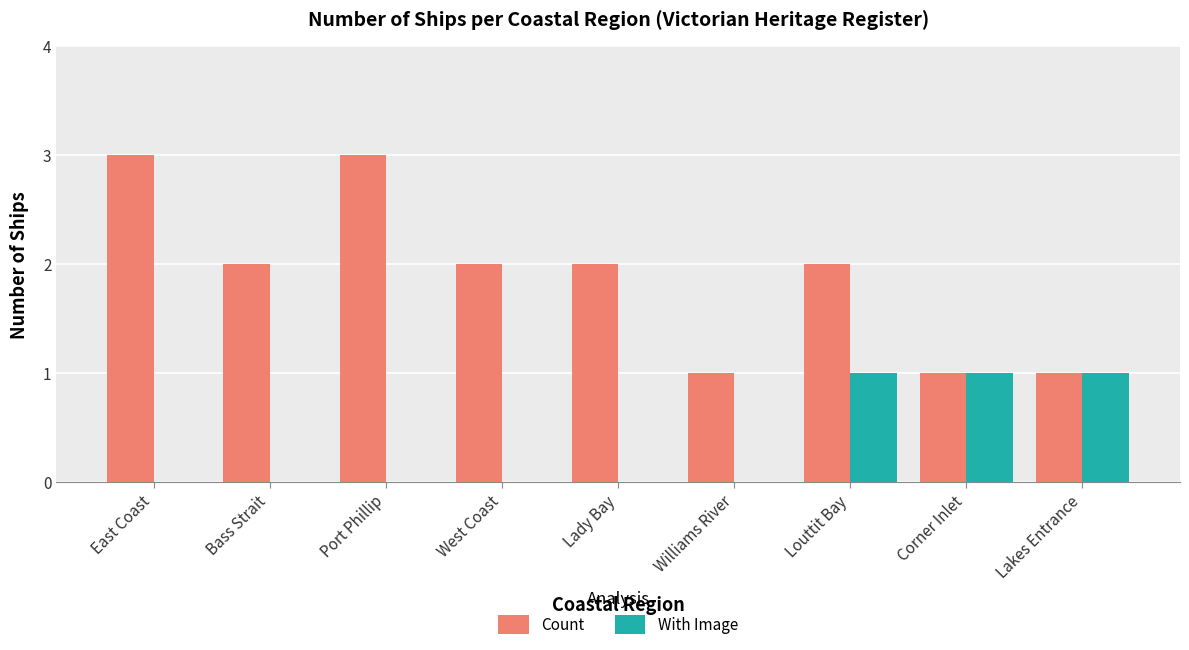

Does the chart contain stacked bars?

No